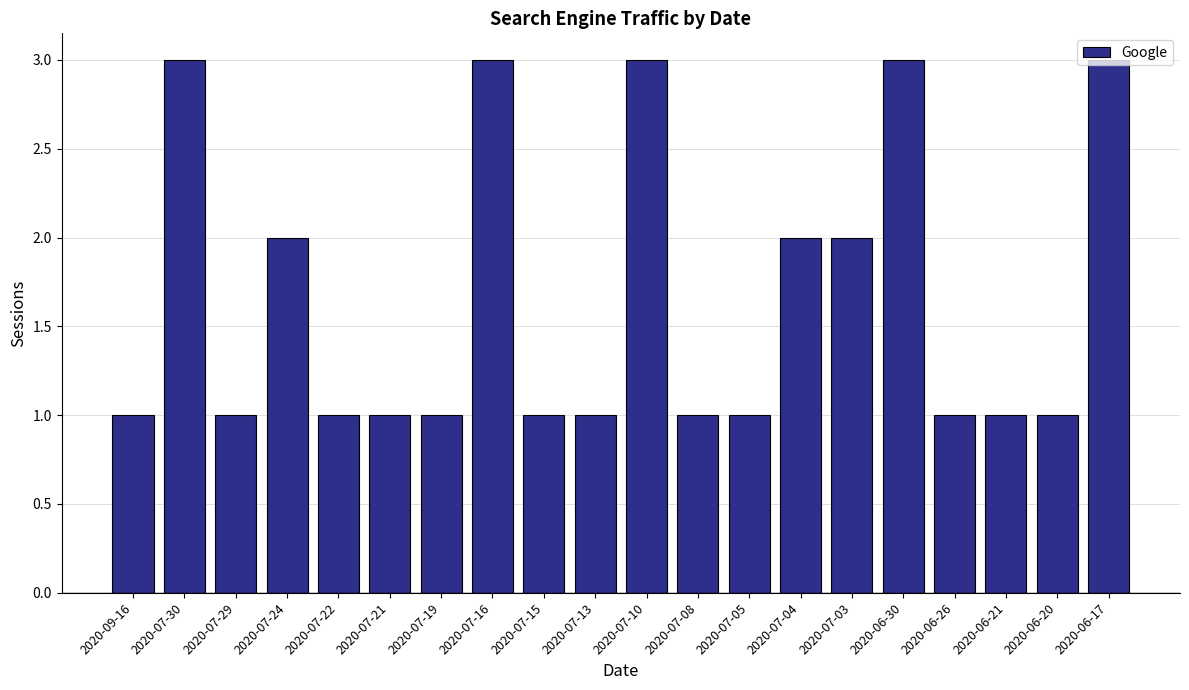

What position from the left is 2020-07-05?

13